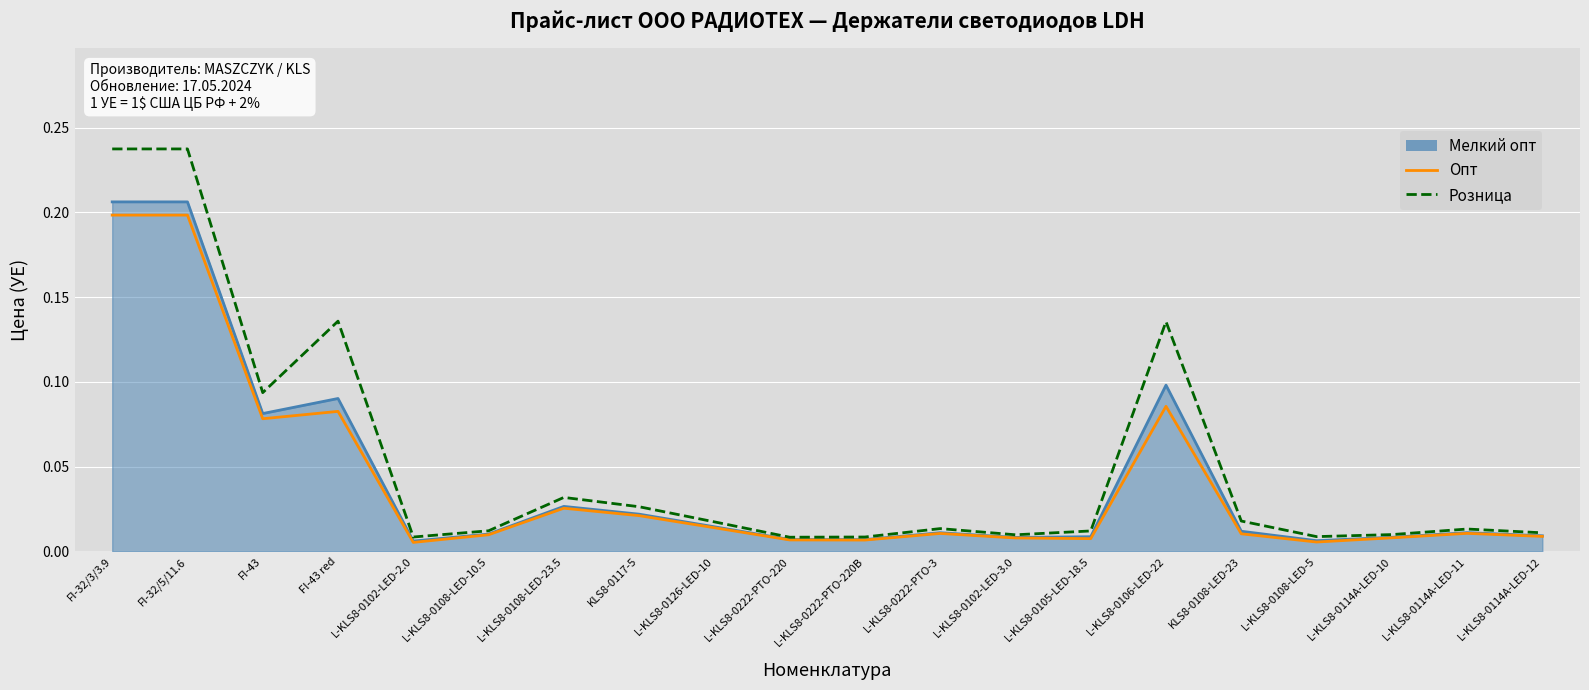

What position from the right is L-KLS8-0222-PTO-220B?

10